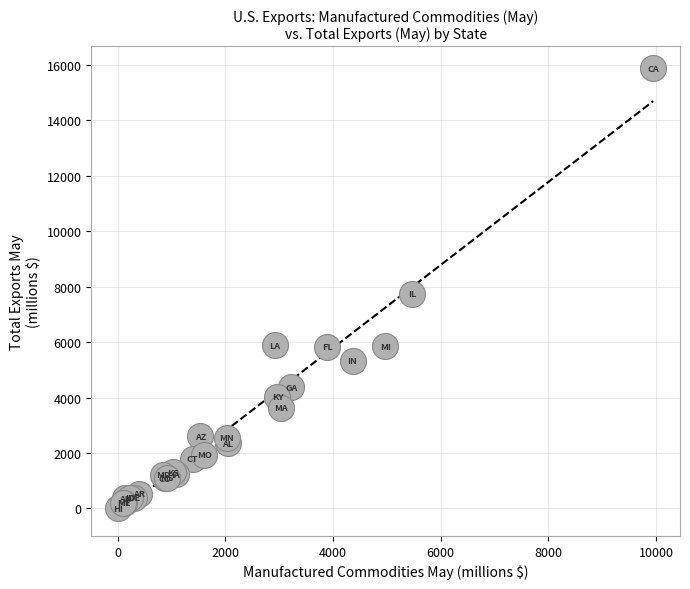

What Y value in the scatter plot is closest to 7942?

7739.4